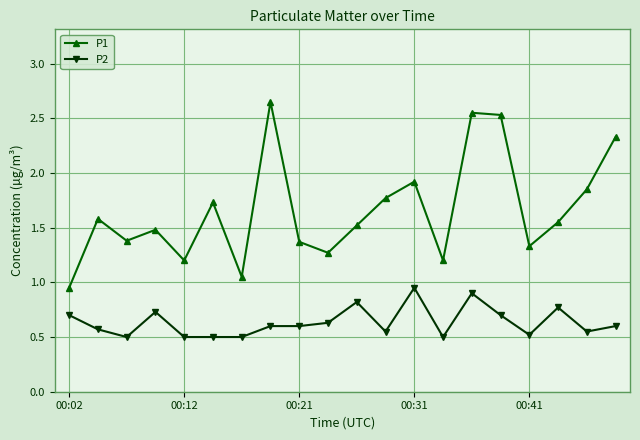

True or false: P1 has more than 0 interior local peaks.

True